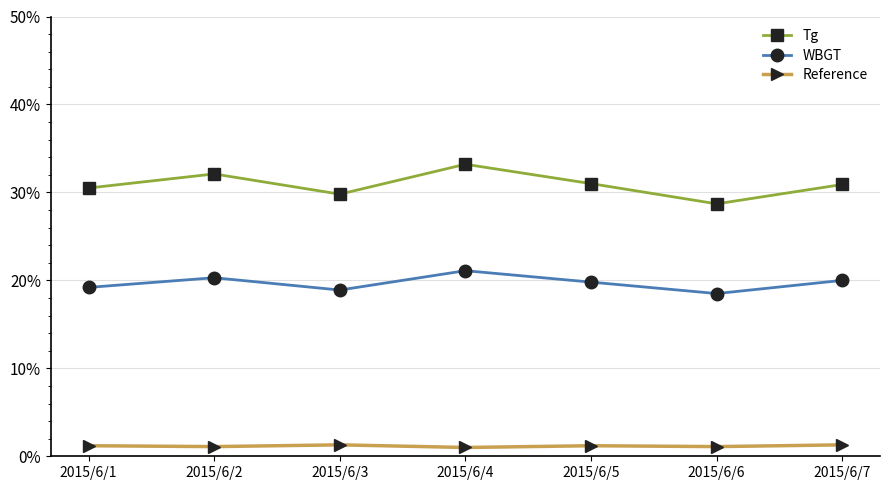

Rank the series at 2015/6/1 from highest to lowest value.

Tg, WBGT, Reference